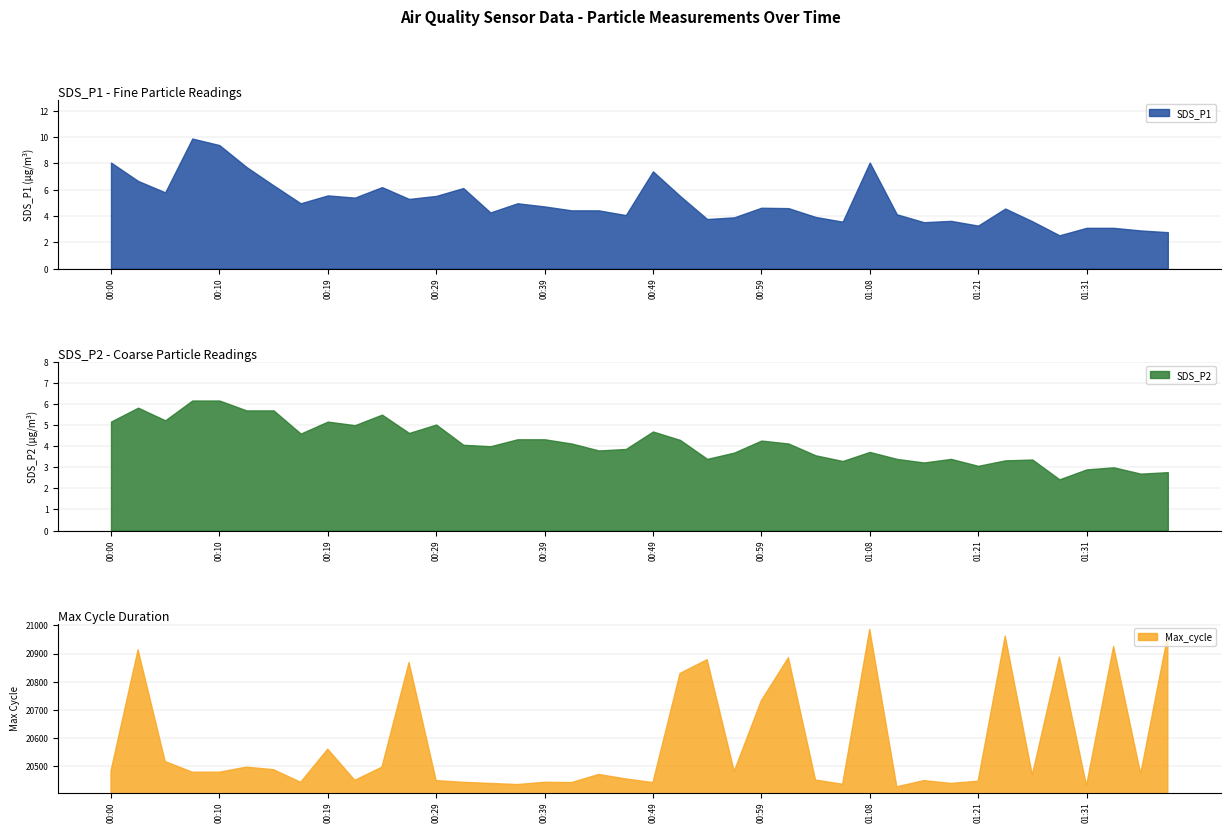

True or false: Min_cycle and SDS_P1 intersect in this chart.

False